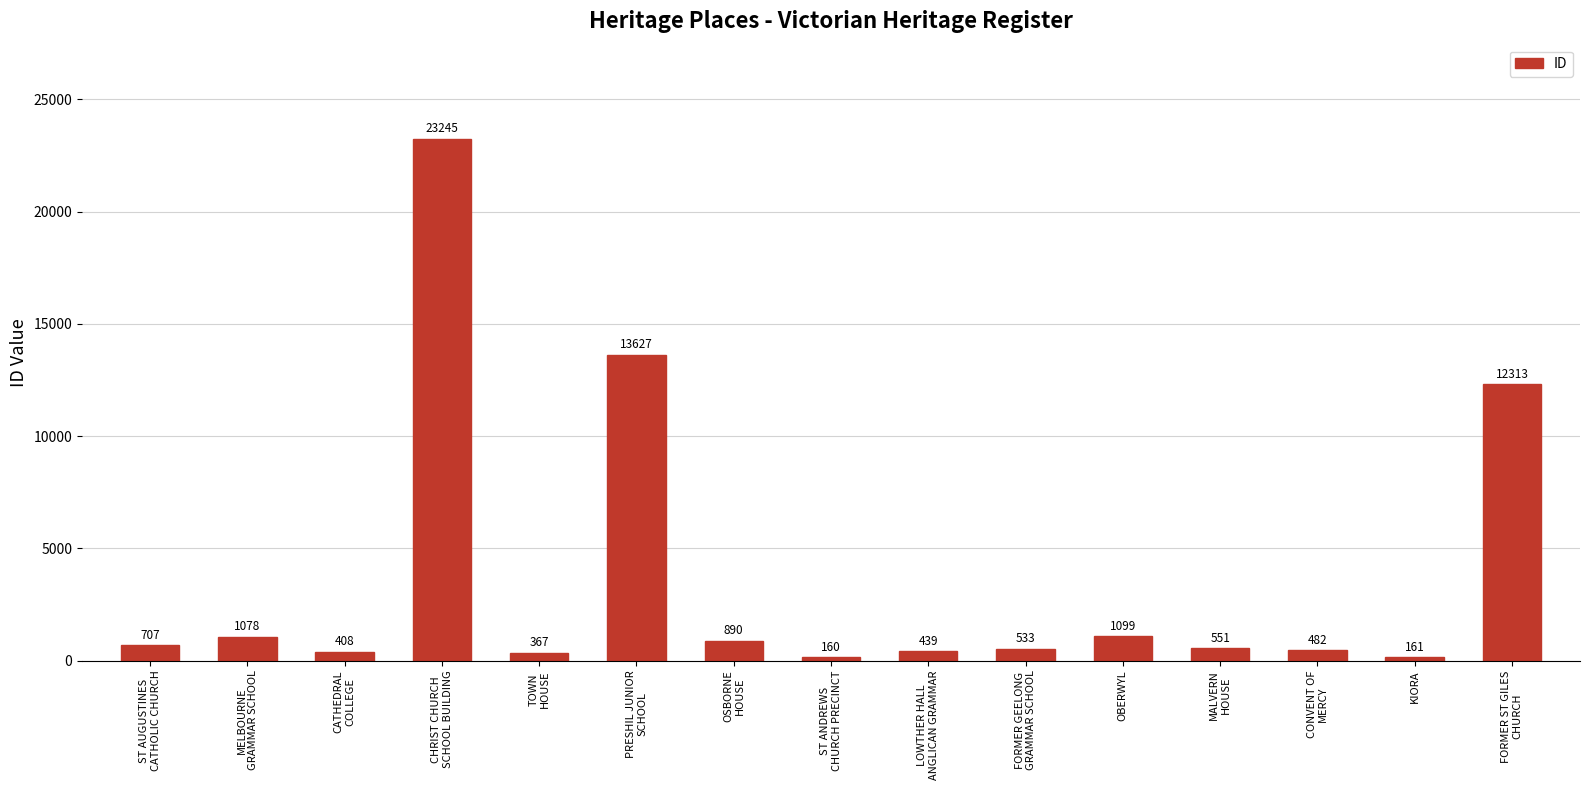

How many values are below 551?

7